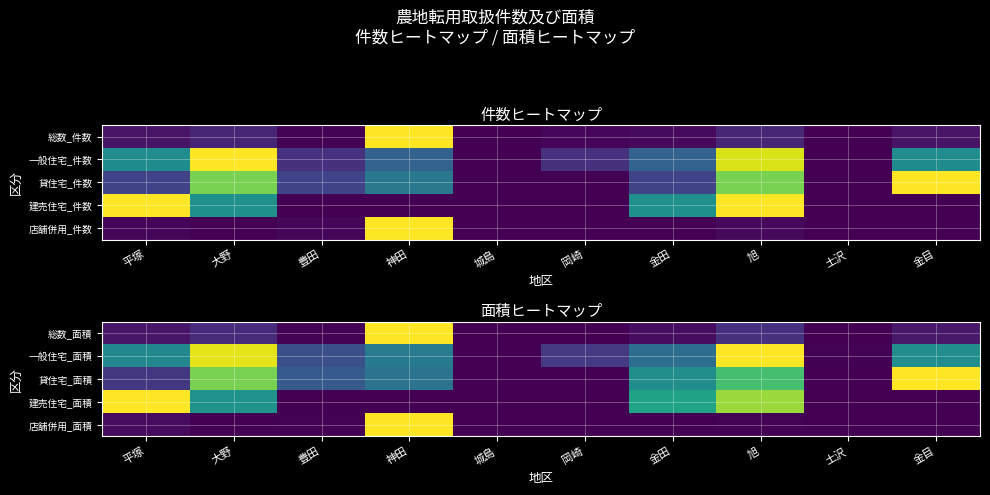

Is the value of 一般住宅_面積 at 旭 greater than the value of 貸住宅_面積 at 平塚?

Yes